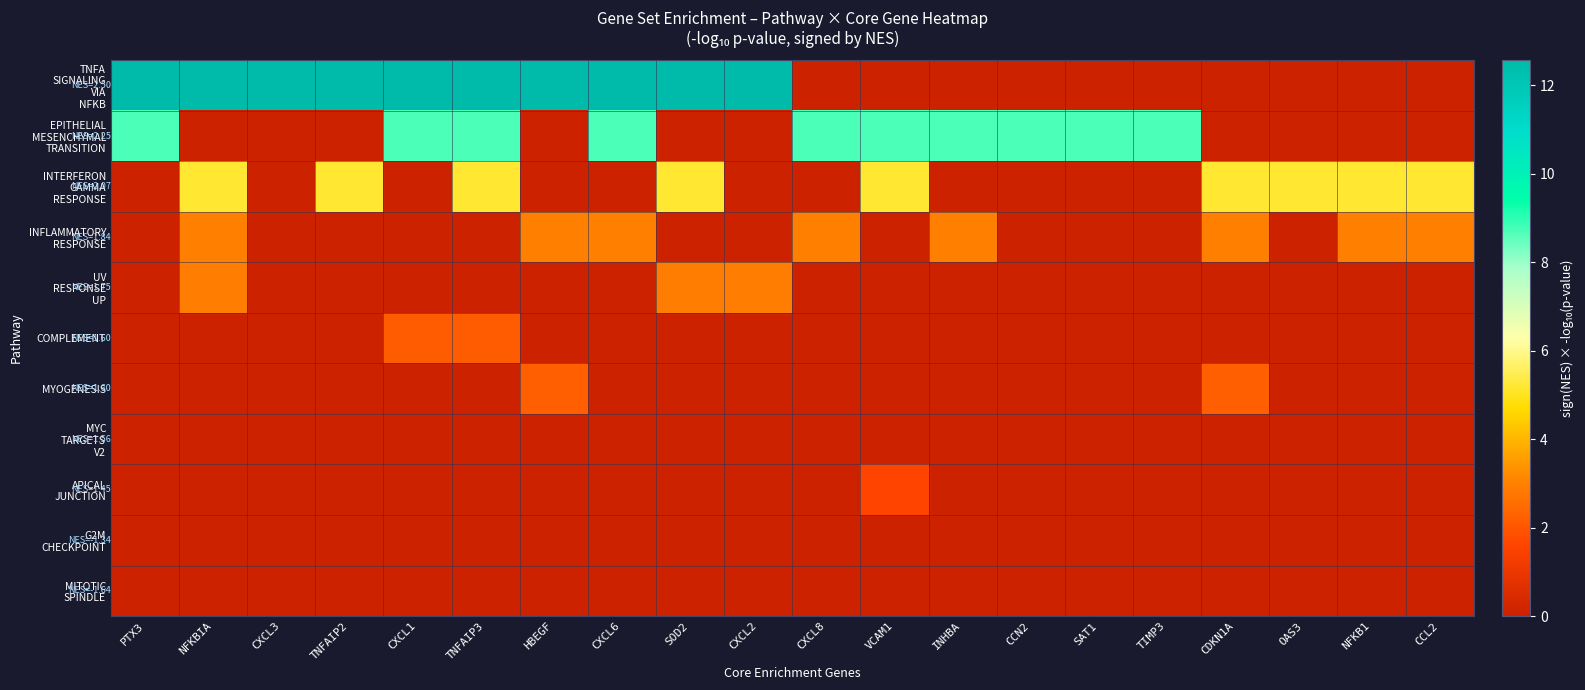

Rank the series at CCN2 from lowest to highest value.

TNFA SIGNALING VIA NFKB, INTERFERON GAMMA RESPONSE, INFLAMMATORY RESPONSE, UV RESPONSE UP, COMPLEMENT, MYOGENESIS, MYC TARGETS V2, APICAL JUNCTION, G2M CHECKPOINT, MITOTIC SPINDLE, EPITHELIAL MESENCHYMAL TRANSITION